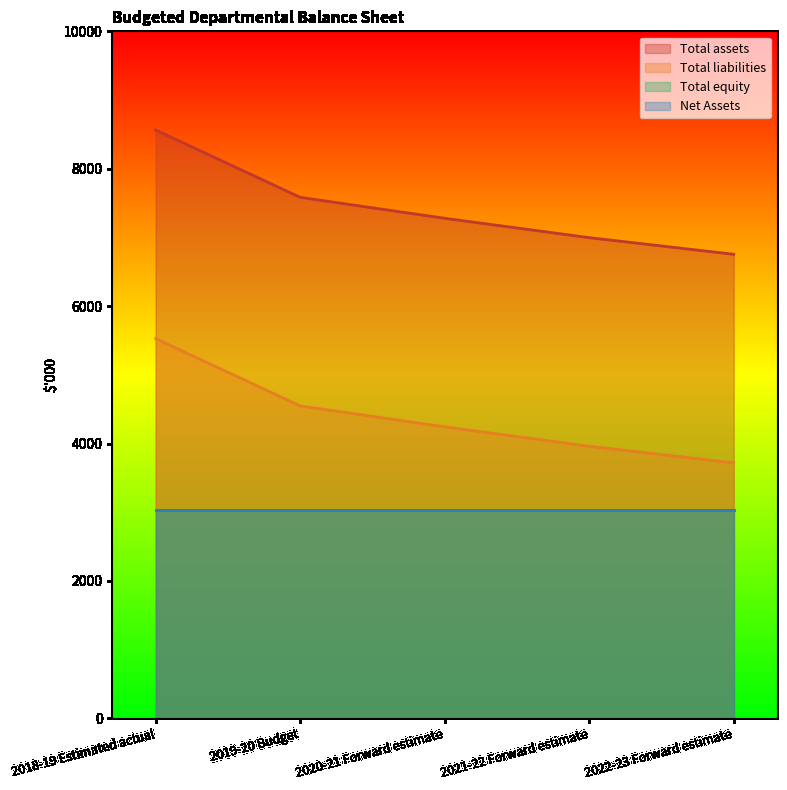

Which series has the largest range (max minus min)?

Total assets